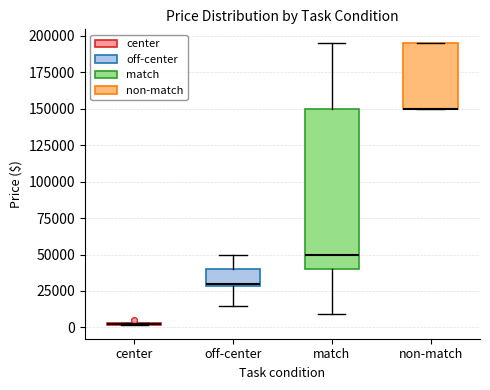

Reading left to right, read every box against the y-axis: the position of its median line, the range the box covers, and the ends of its whiskers. The values are not printed on the chart, so give them approximately, as read against the axis.

center: box collapsed to a line at 0, whiskers 0 to 5000
off-center: median 30000, box 30000 to 40000, whiskers 15000 to 50000
match: median 50000, box 40000 to 150000, whiskers 10000 to 195000
non-match: median 150000 (drawn on the box's lower edge), box 150000 to 195000, whiskers 150000 to 195000